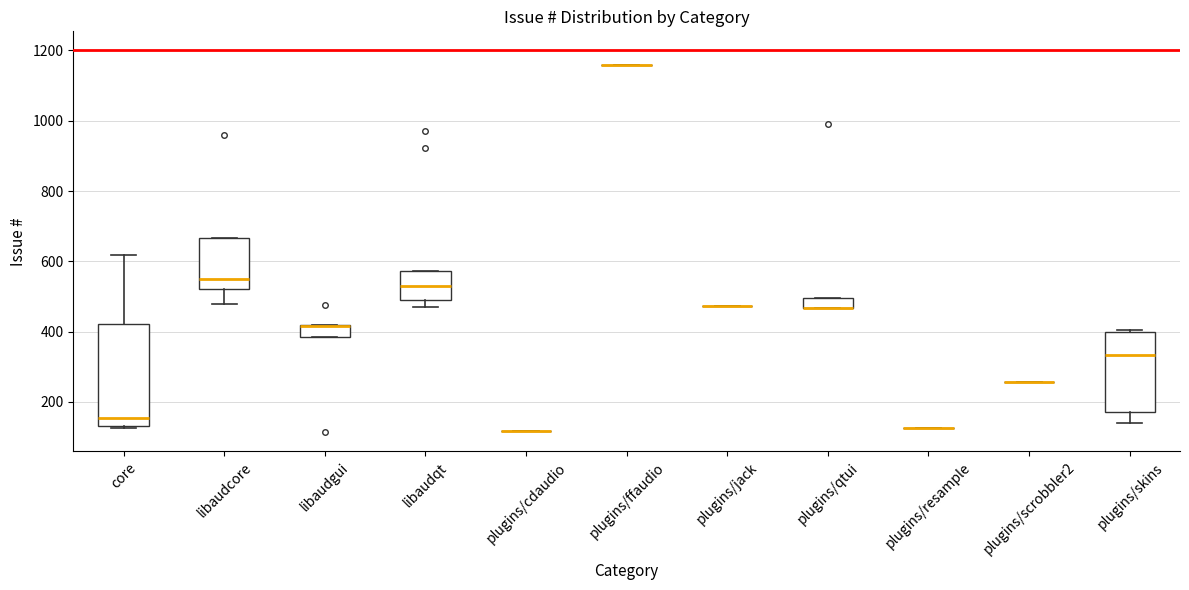

Reading left to right, transcribe this box plot: for each box, give where its median line is, the range the box spans, and where its two whiskers end, as read against the y-axis. The values are not printed on the chart, so give them approximately, as read against the axis.

core: median 160, box 140 to 420, whiskers 120 to 620
libaudcore: median 560, box 520 to 660, whiskers 480 to 660
libaudgui: median 420 (drawn on the box's upper edge), box 380 to 420, whiskers 380 to 420
libaudqt: median 540, box 500 to 580, whiskers 460 to 580
plugins/cdaudio: box collapsed to a line at 120, whiskers 120 to 120
plugins/ffaudio: box collapsed to a line at 1160, whiskers 1160 to 1160
plugins/jack: box collapsed to a line at 480, whiskers 480 to 480
plugins/qtui: median 460 (drawn on the box's lower edge), box 460 to 500, whiskers 460 to 500
plugins/resample: box collapsed to a line at 120, whiskers 120 to 120
plugins/scrobbler2: box collapsed to a line at 260, whiskers 260 to 260
plugins/skins: median 340, box 180 to 400, whiskers 140 to 400 (just above the box's upper edge)